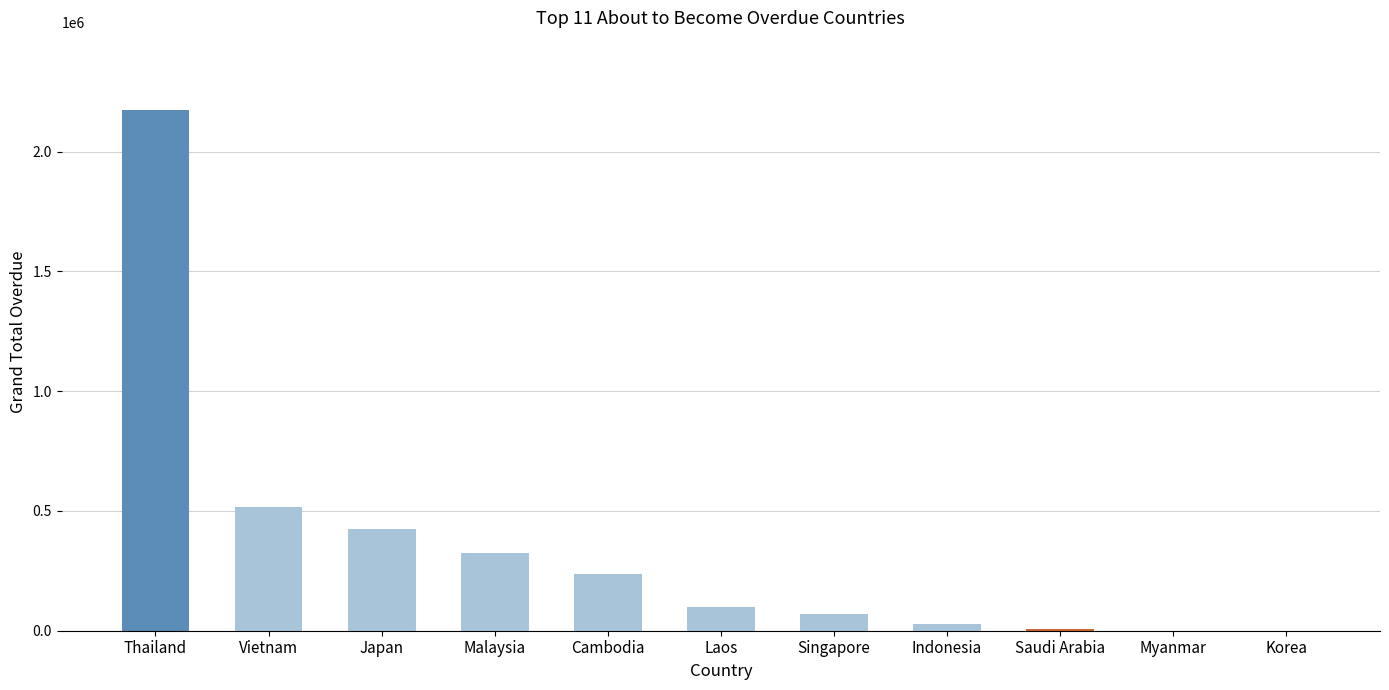

Does the chart contain stacked bars?

No